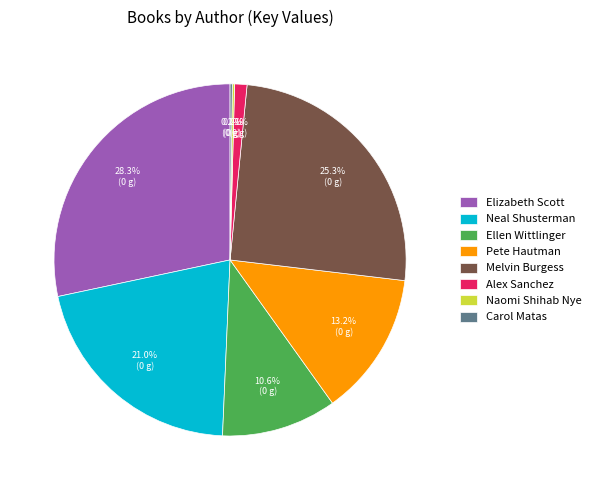

Between Melvin Burgess and Neal Shusterman, which is larger?

Melvin Burgess